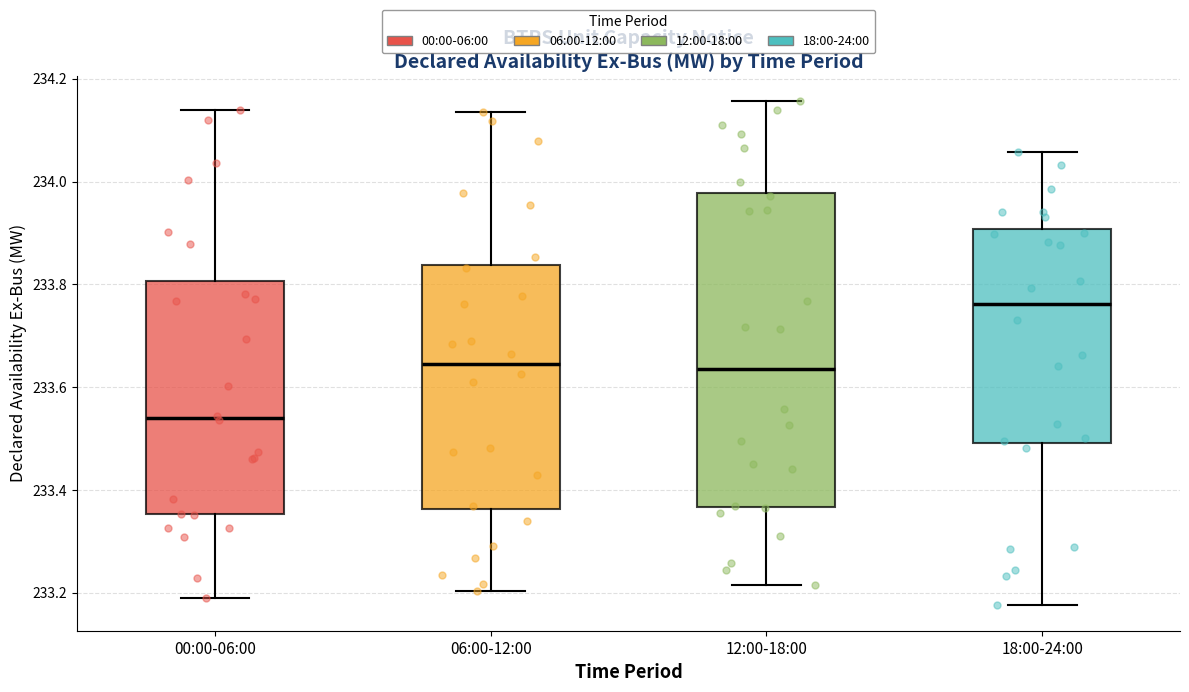

Reading left to right, transcribe this box plot: for each box, give where its median line is, the range the box spans, and where its two whiskers end, as read against the y-axis. The values are not printed on the chart, so give them approximately, as read against the axis.

00:00-06:00: median 233.54, box 233.36 to 233.80, whiskers 233.20 to 234.14
06:00-12:00: median 233.64, box 233.36 to 233.84, whiskers 233.20 to 234.14
12:00-18:00: median 233.64, box 233.36 to 233.98, whiskers 233.22 to 234.16
18:00-24:00: median 233.76, box 233.50 to 233.90, whiskers 233.18 to 234.06